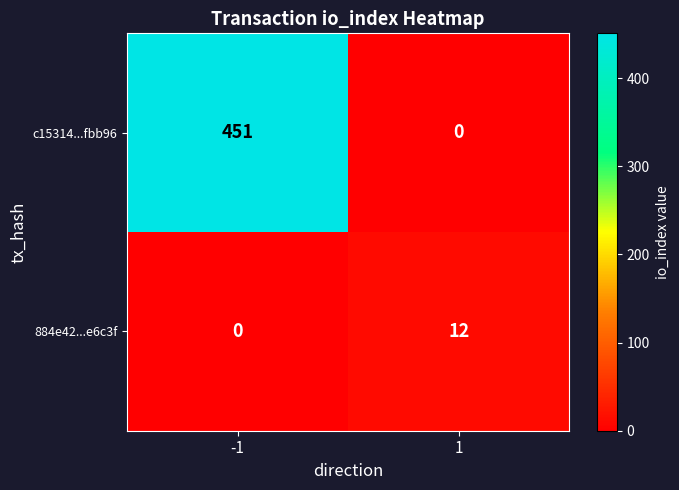

Reading left to right, what are all the values shown in this chart?

c15314...fbb96: -1=451	1=0
884e42...e6c3f: -1=0	1=12